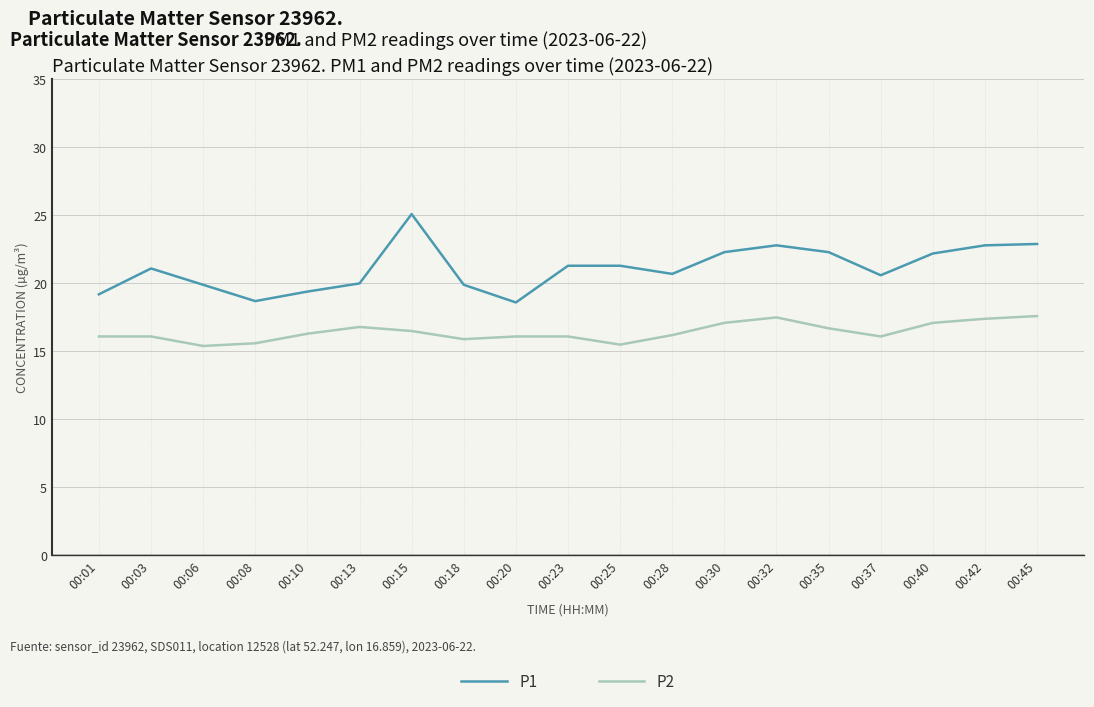

Which series has the largest total across all categories?

P1